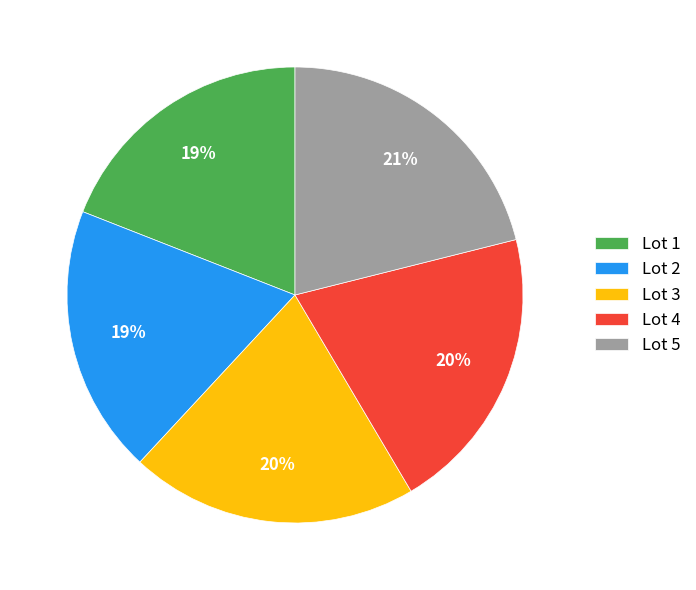

True or false: Lot 1 accounts for 7% of the total.

False